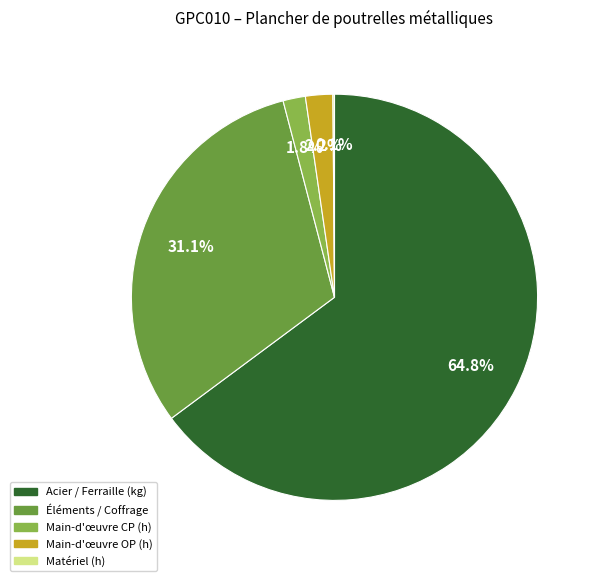

Does any single category account for the majority?

Yes